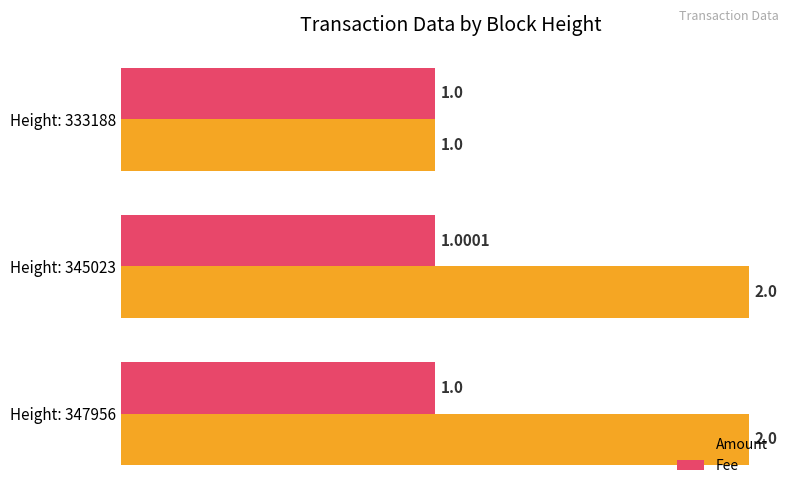

At which label does Fee reach its peak?

Height: 345023